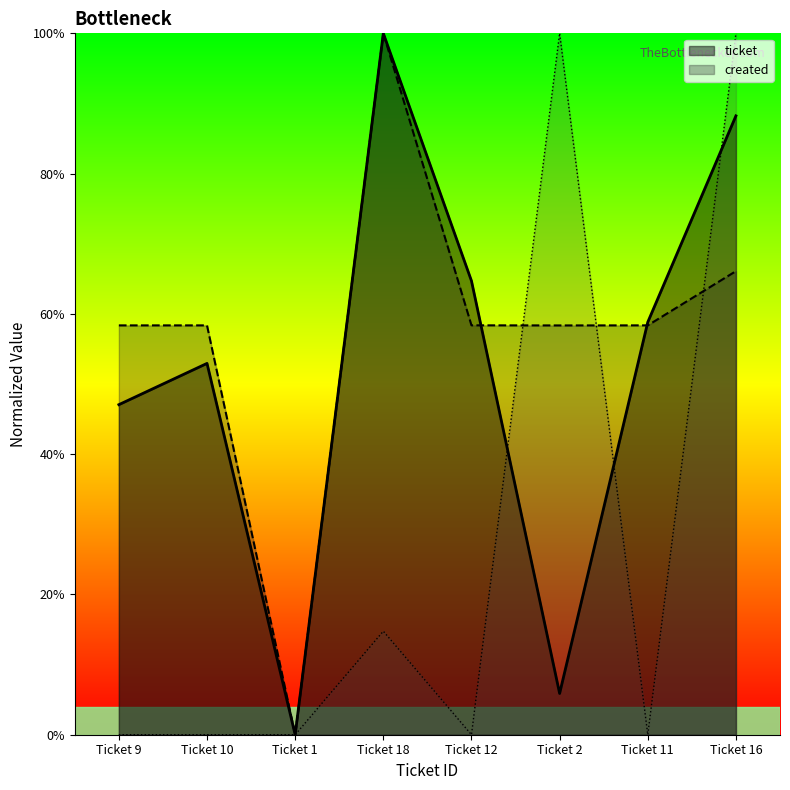

At which category does the chart reach its peak across all series?

Ticket 18